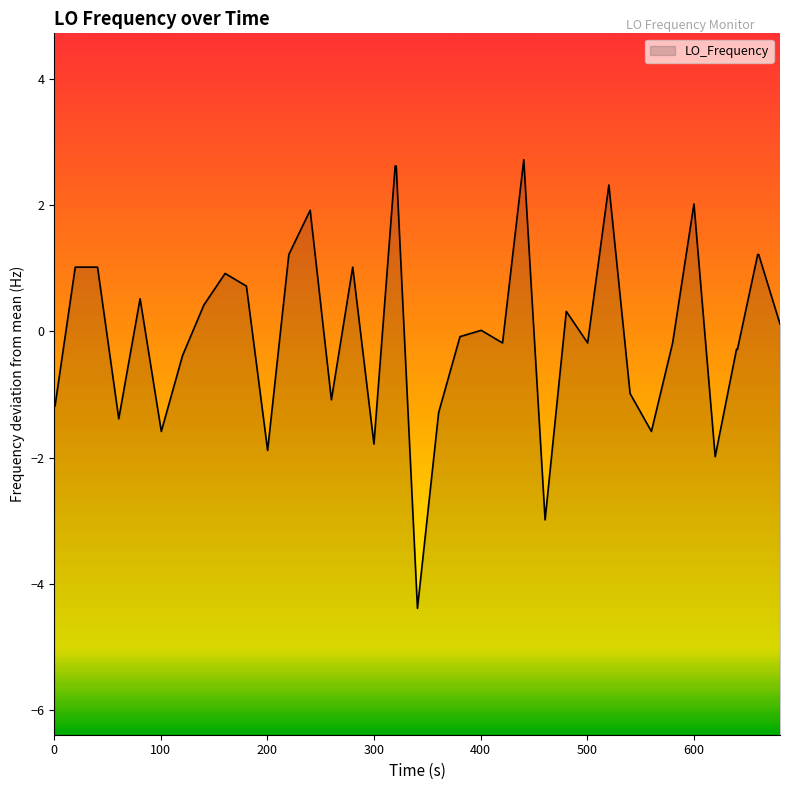

Is it true that the value at 26 is -4.5?

False